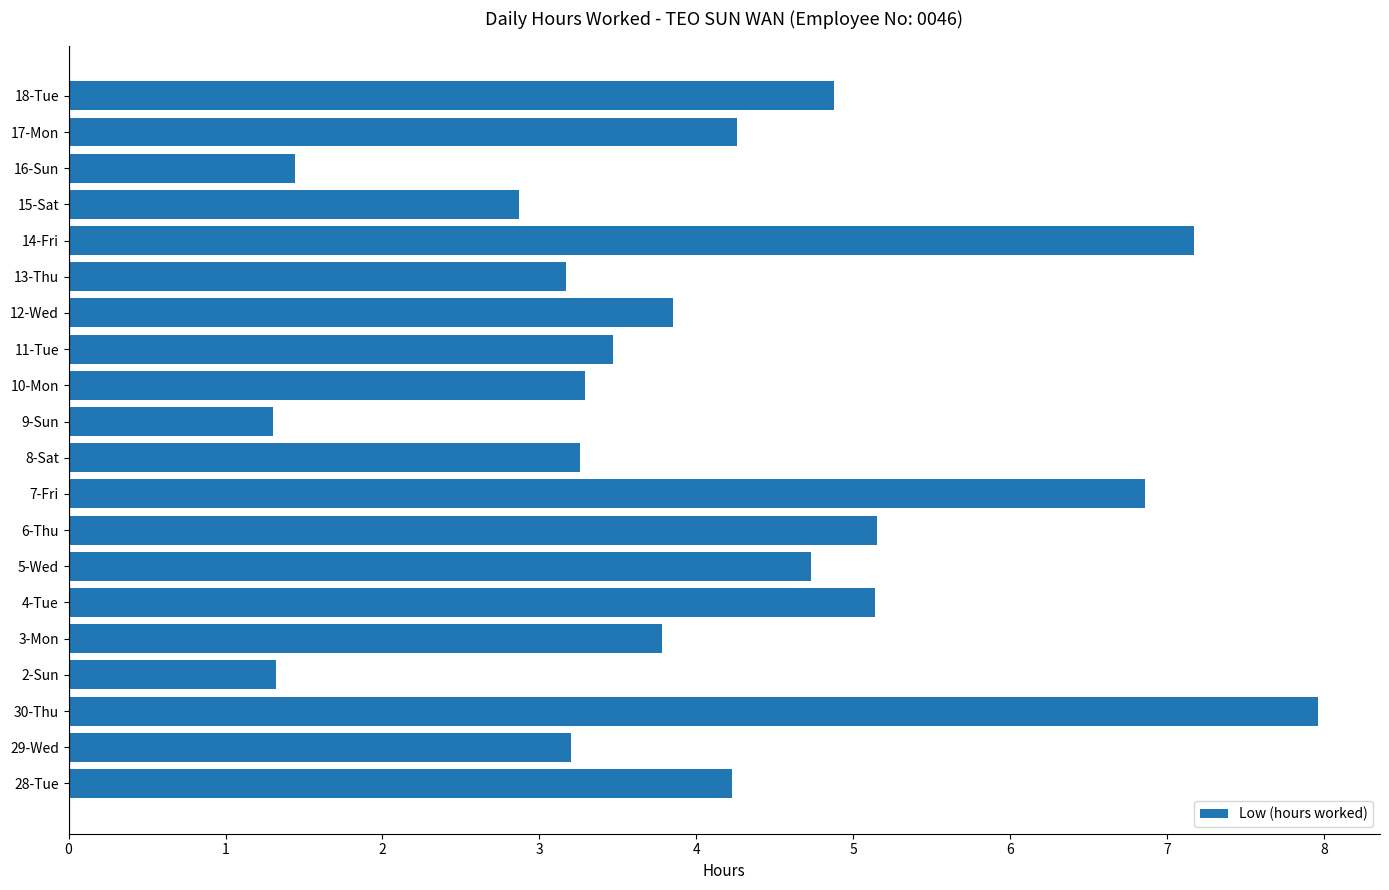

Count the number of data series in this chart.

1